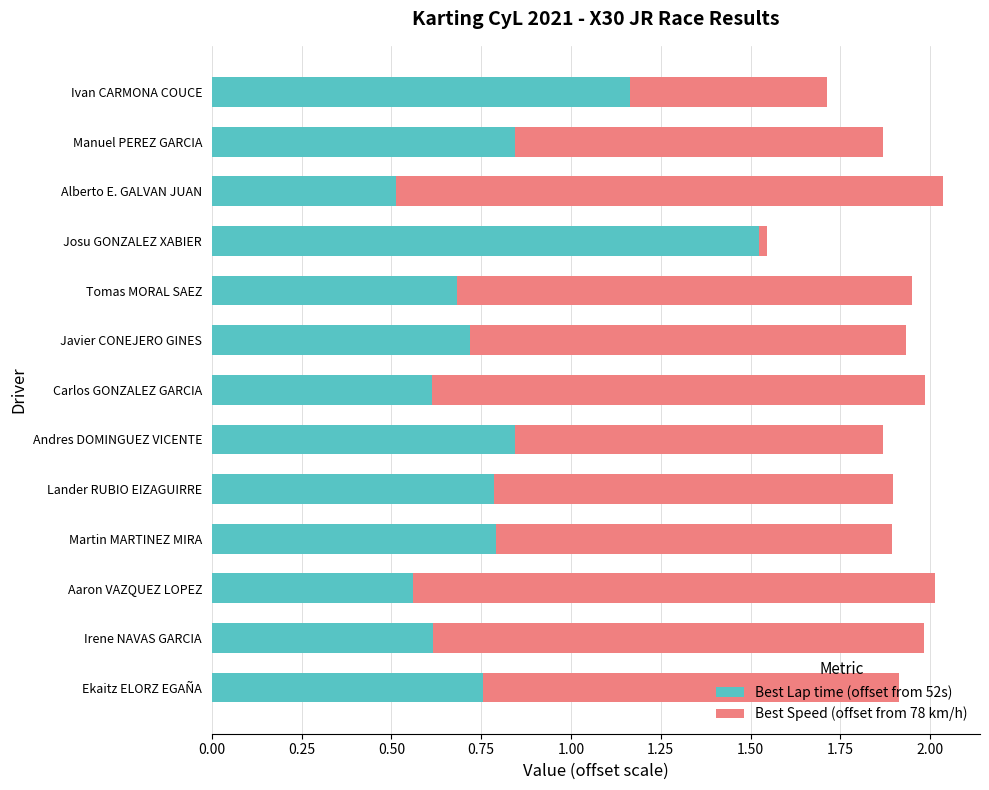

What is the sum of the Best Lap time (offset from 52s) values at Lander RUBIO EIZAGUIRRE and Ivan CARMONA COUCE?

2.0